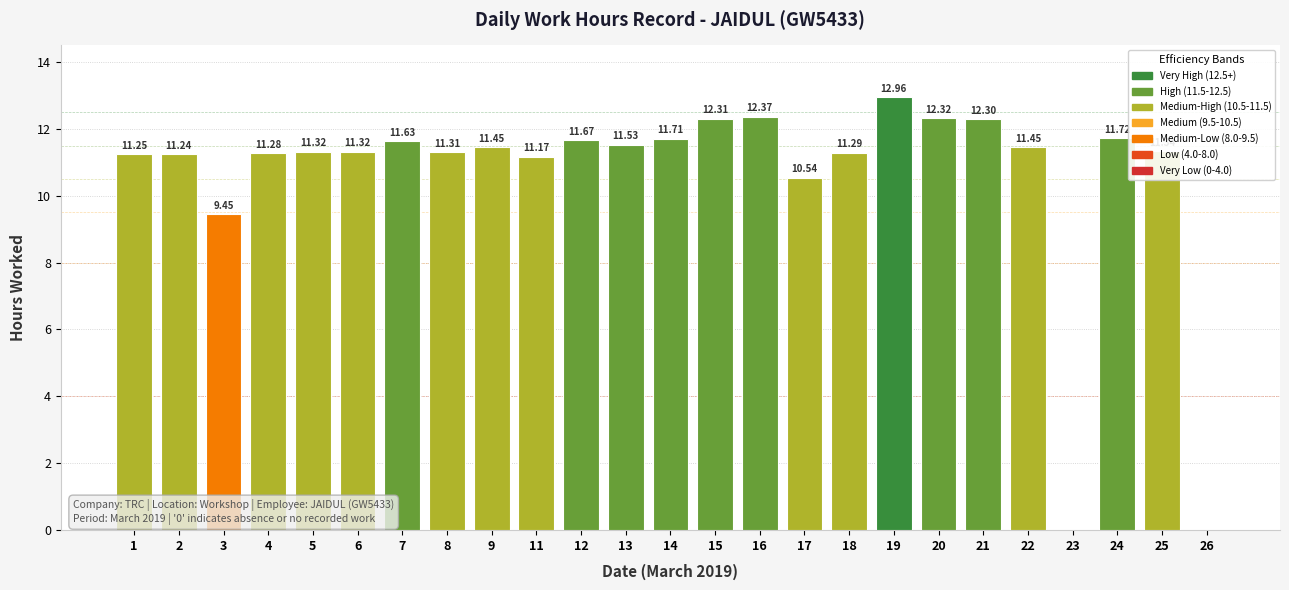

What is the difference between the values at 14 and 5?

0.4